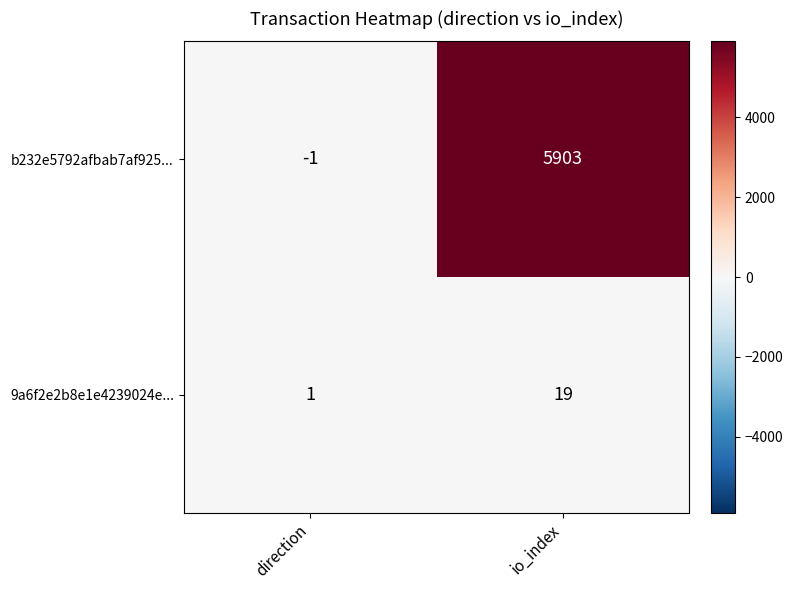

What is the sum of all b232e5792afbab7af925... values?

5902